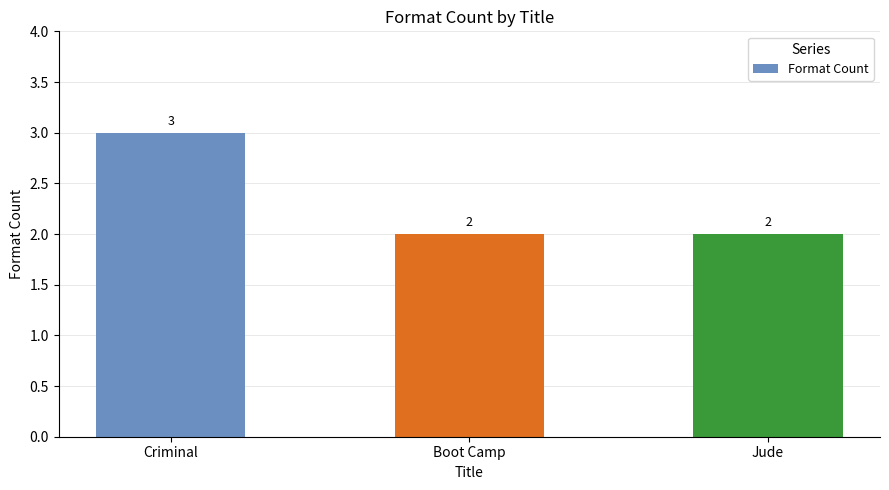

The chart shows a value of 2 at Jude. True or false?

True